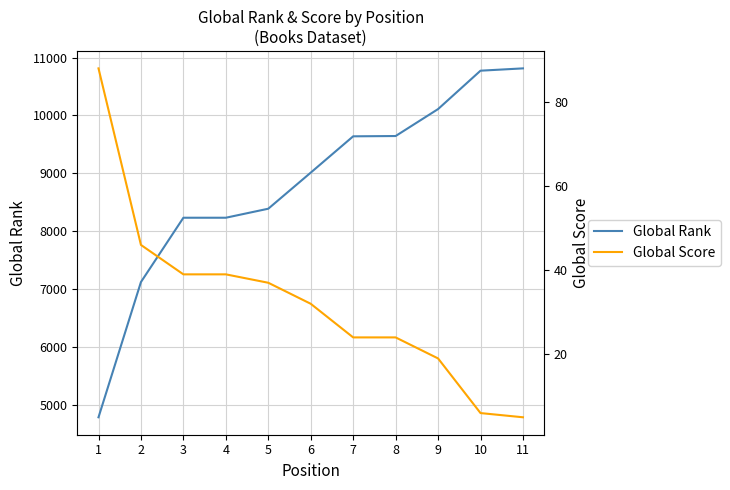

Read the Global Rank value at 1, to the nearest 10.

4780